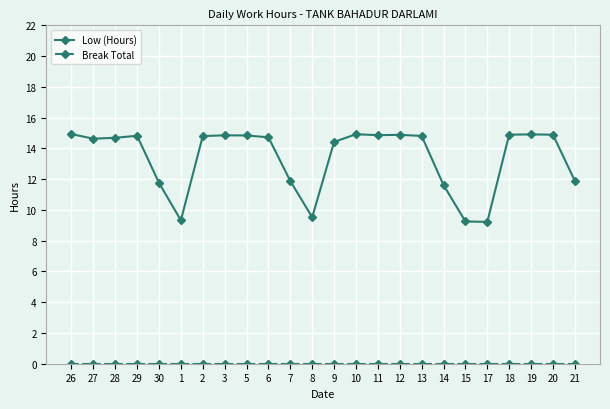

What is the total value across all series at 5?

14.8